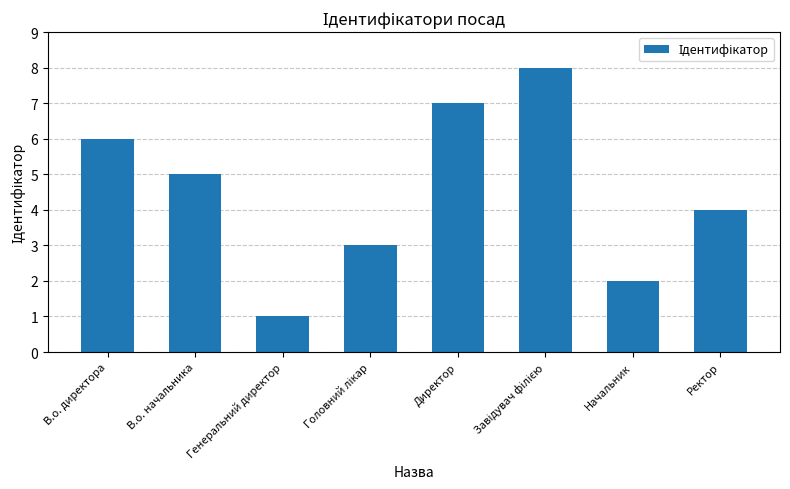

What is the difference between the maximum and second lowest values?

6